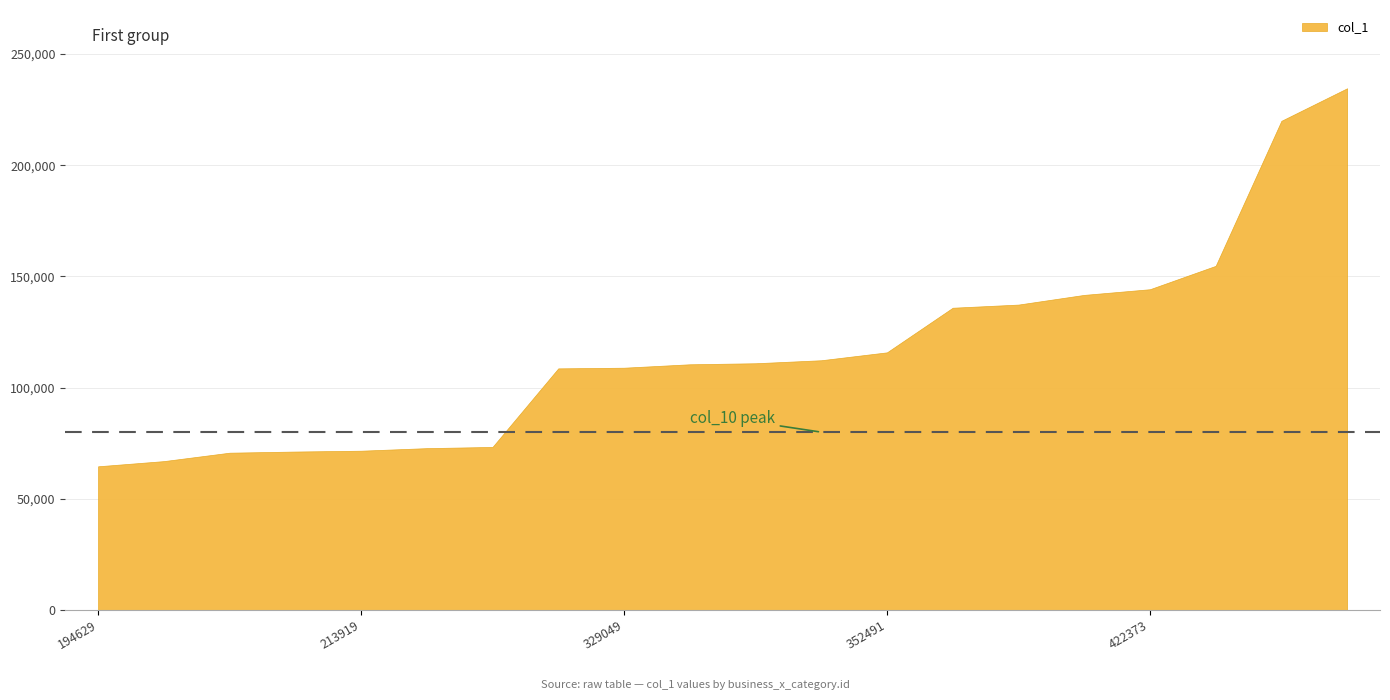

At which label is the value closest to 149615?

448262